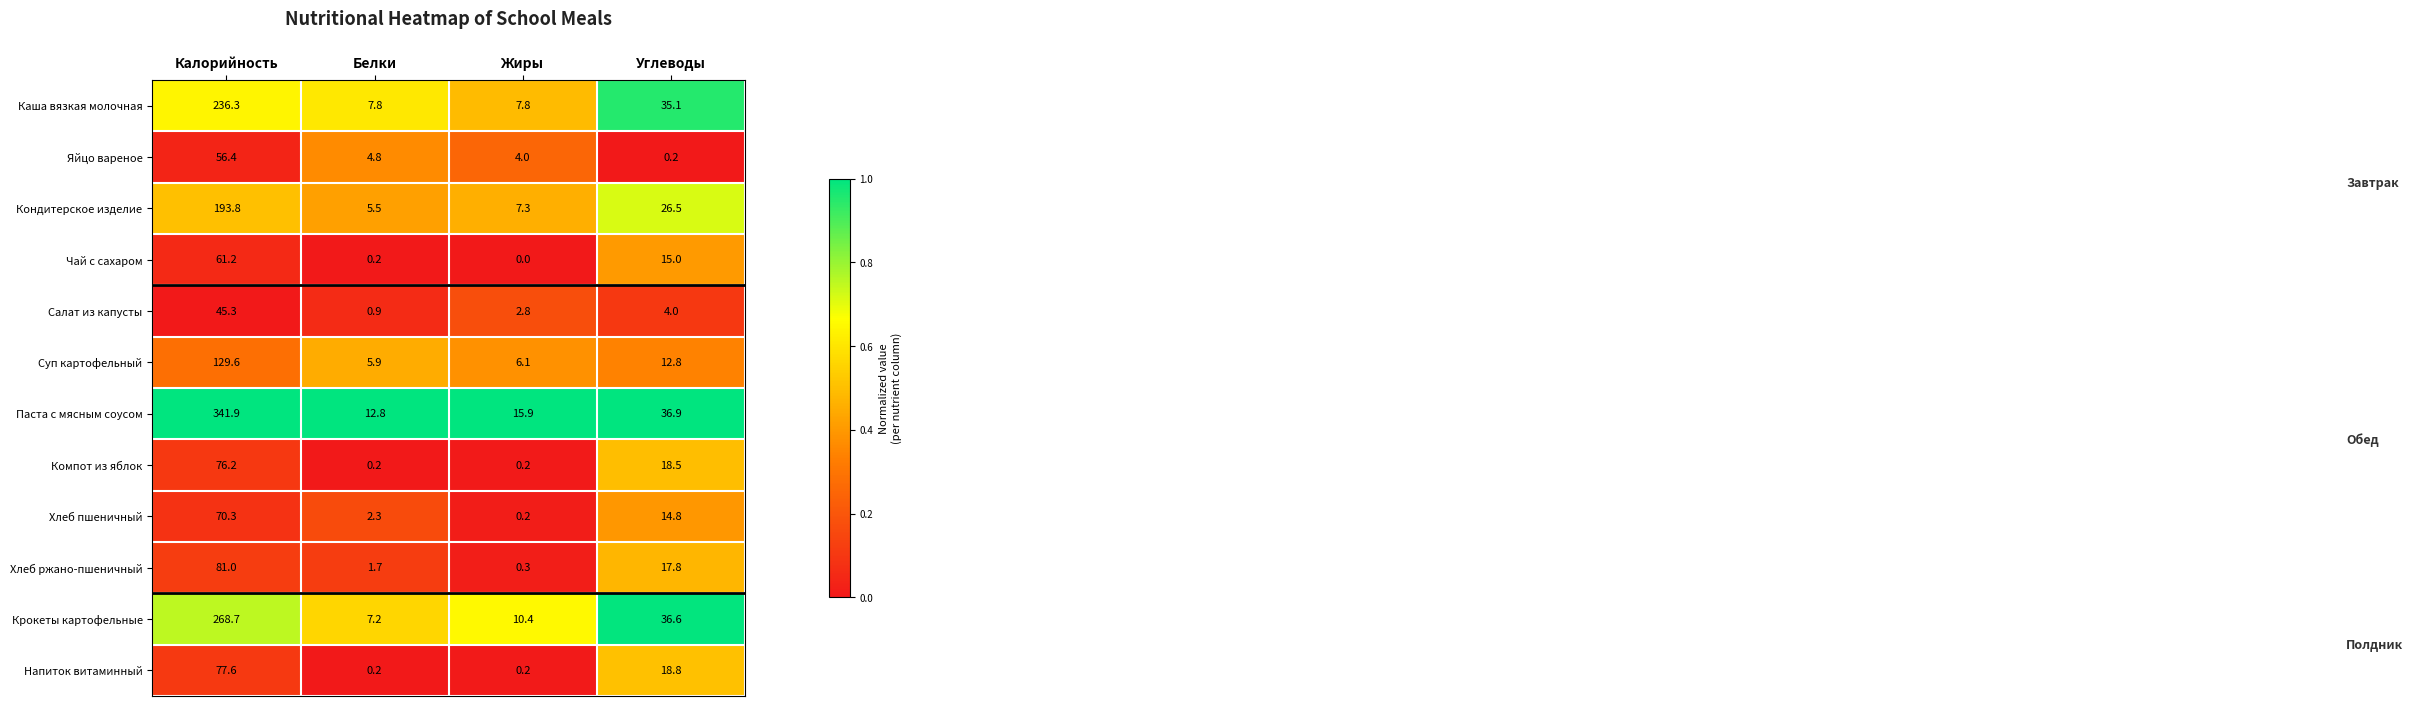

What is the difference between the maximum and minimum values in the Компот из яблок series?

76.0